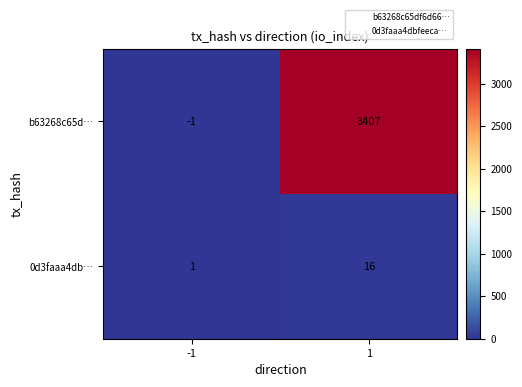

What is the sum of all b63268c65d… values?

3406